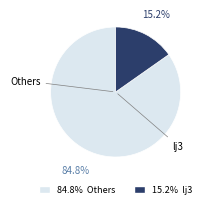

Is there any slice that represents more than half of the pie?

Yes